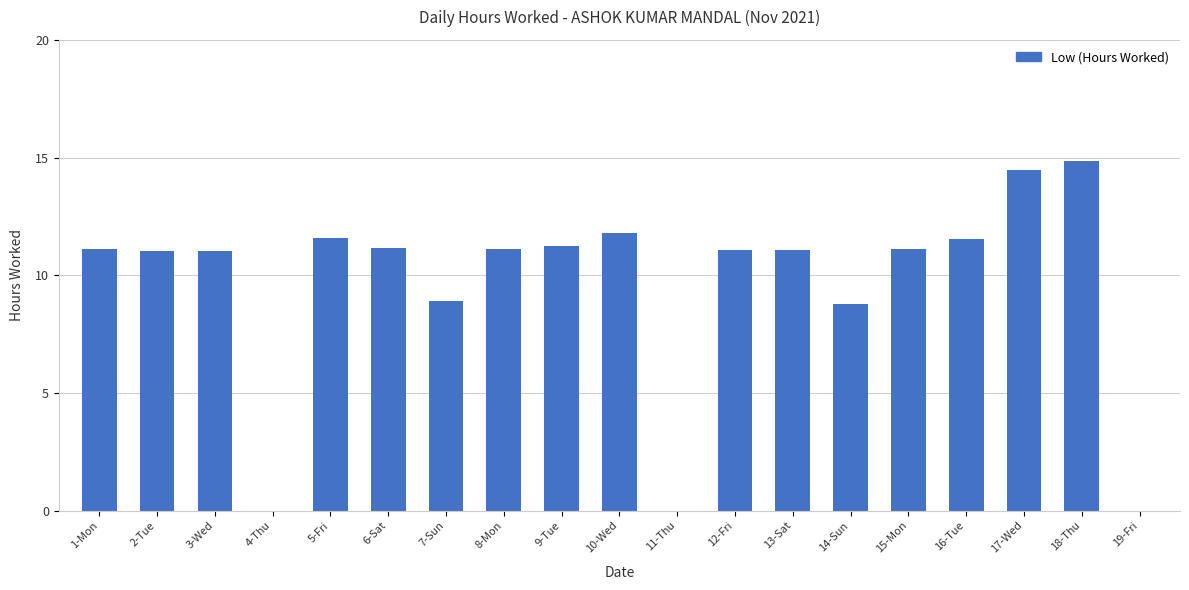

How many distinct data groups are displayed?

1